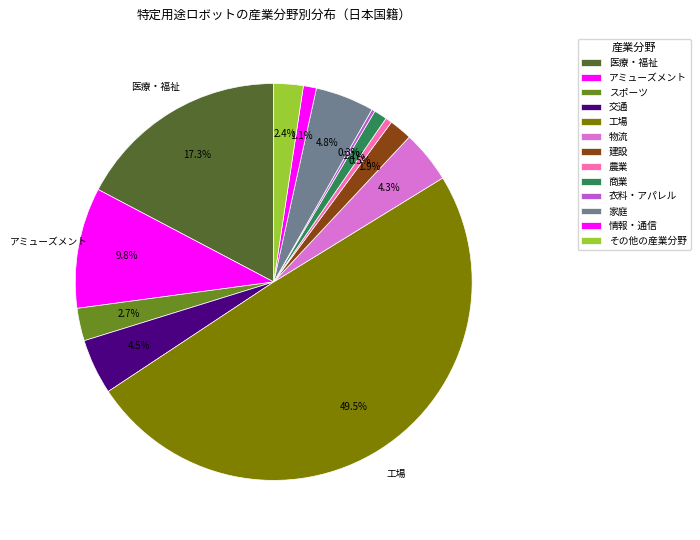

Which slice is the smallest?

衣料・アパレル